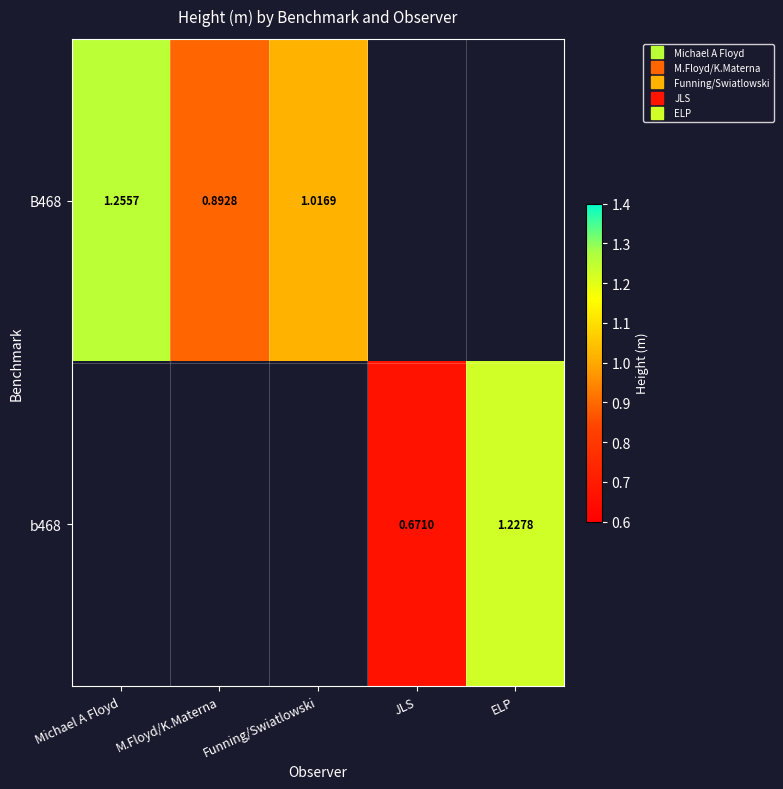

Is the value of b468 at M.Floyd/K.Materna greater than the value of B468 at M.Floyd/K.Materna?

No